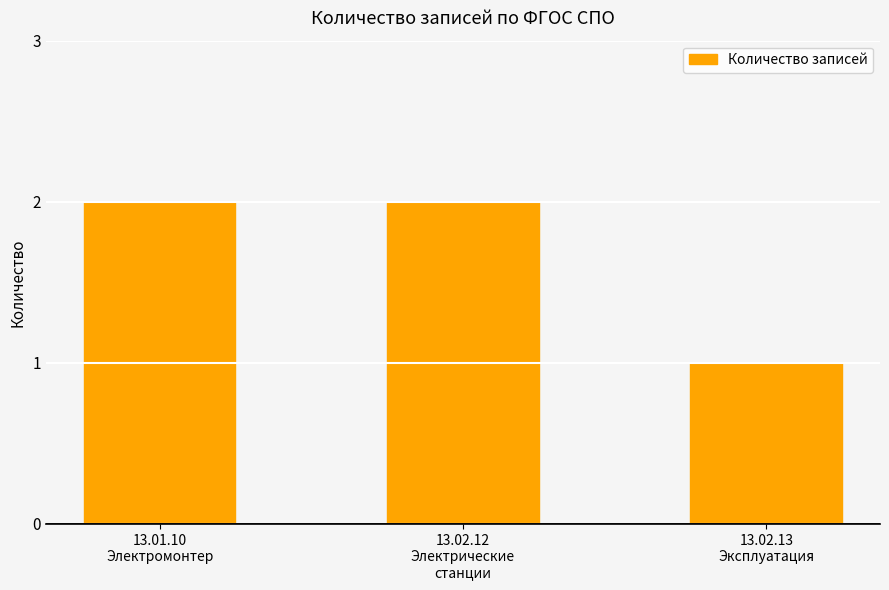

What is the maximum value shown in the chart?

2